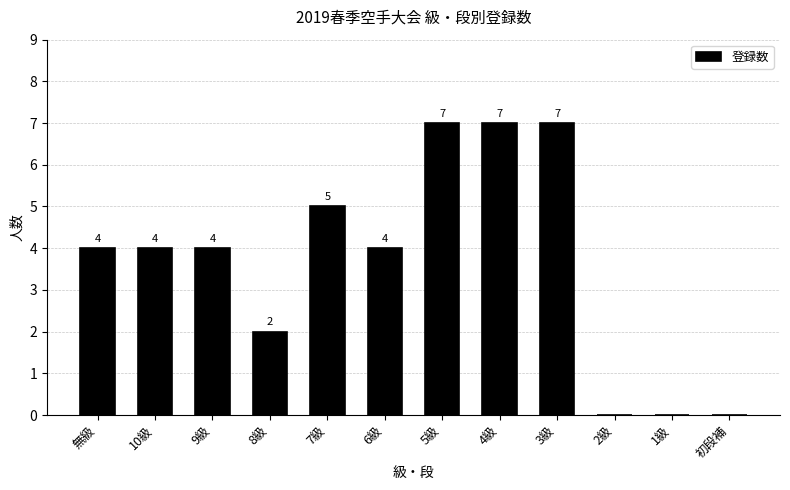

Reading left to right, transcribe all the data shown in this chart.

4	4	4	2	5	4	7	7	7	0	0	0